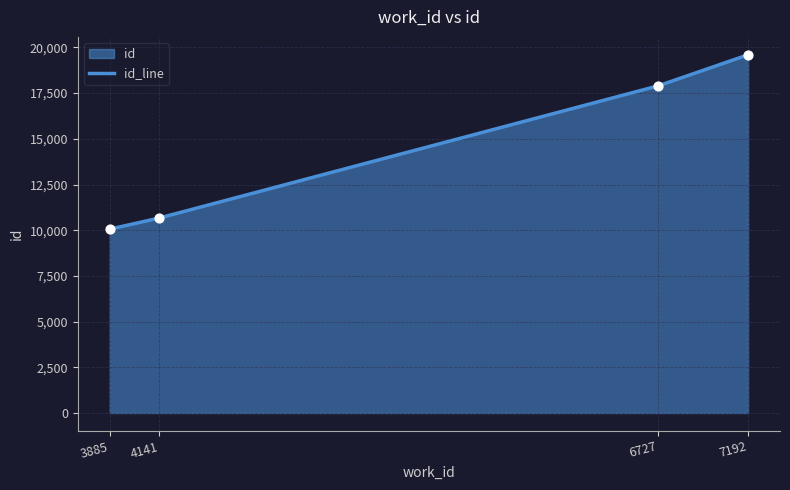

Approximately how many times larger is the value at 3885 compared to 6727?

0.6